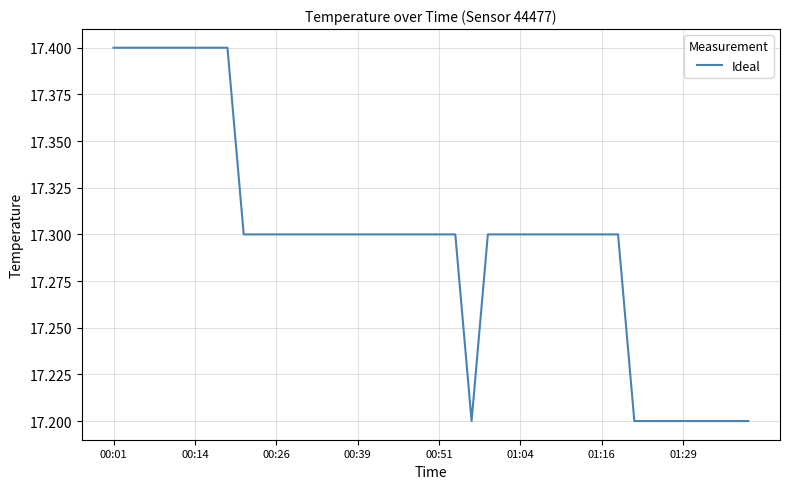

What is the difference between the second highest and minimum values?

0.2